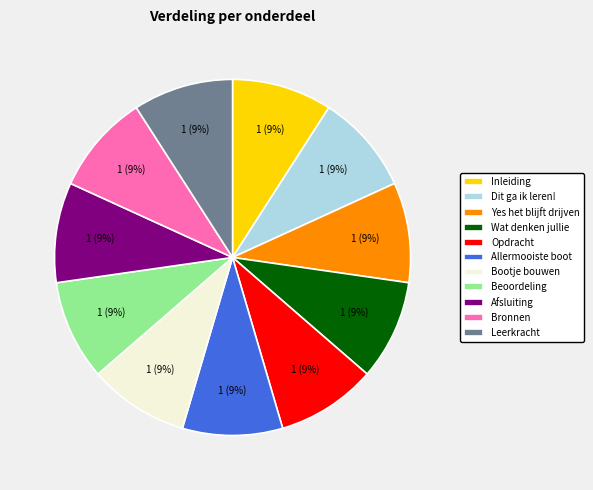

How many segments does this pie chart have?

11